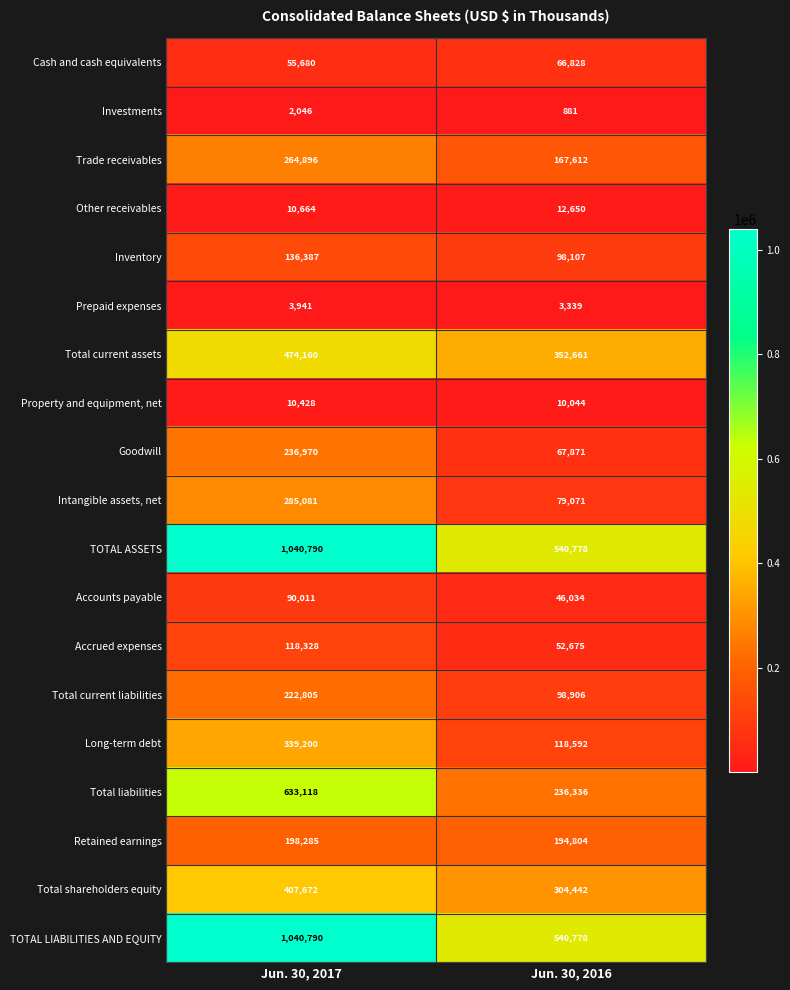

Is it true that Total current liabilities equals 149879 at Jun. 30, 2016?

False